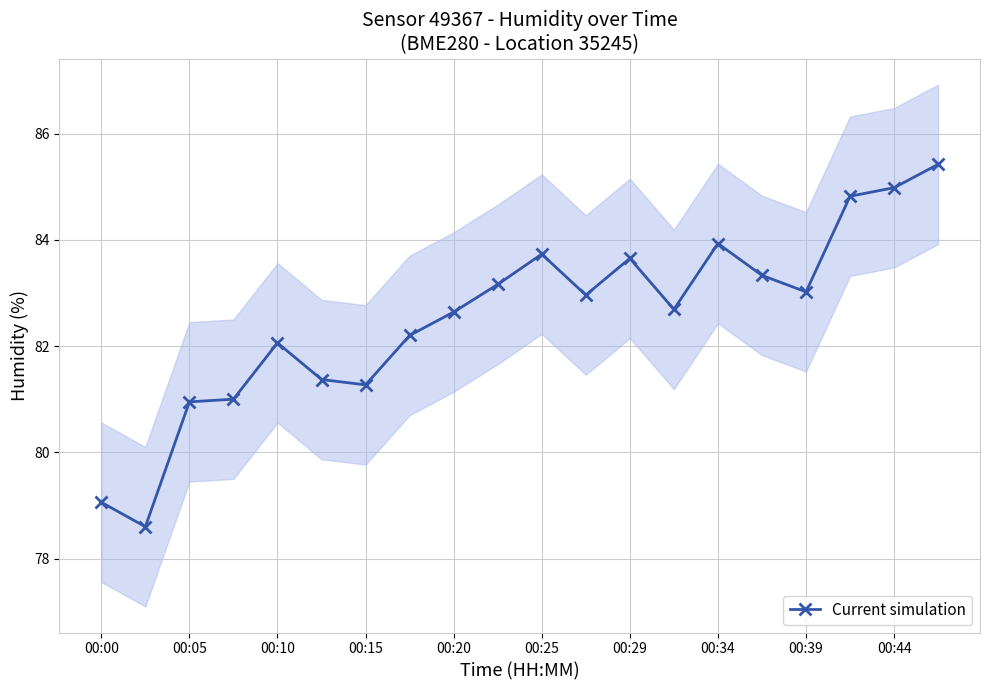

True or false: the data has more than 1 interior local peaks.

True